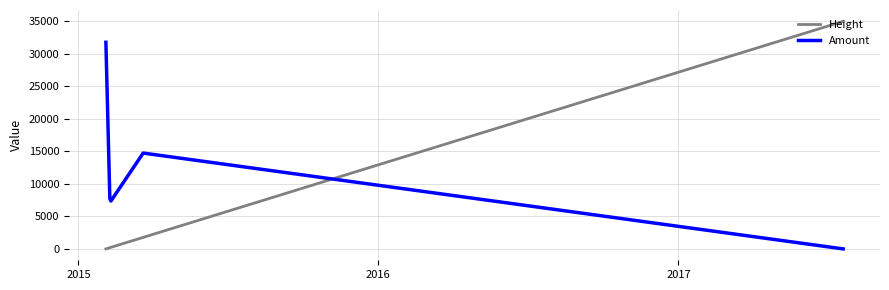

What is the greatest value displayed?

35000.0